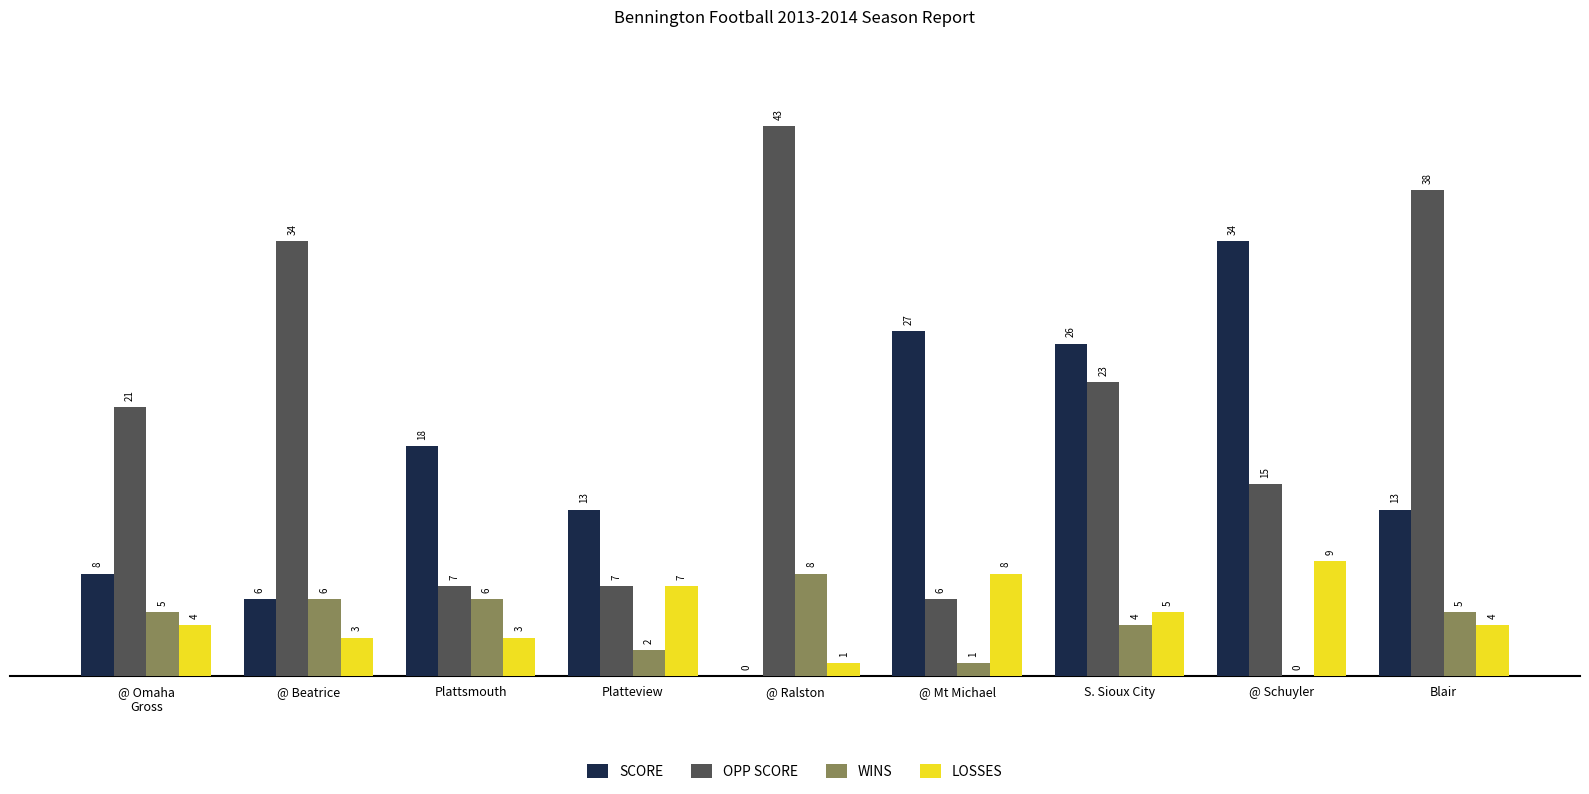

How many data points does each series have?

9